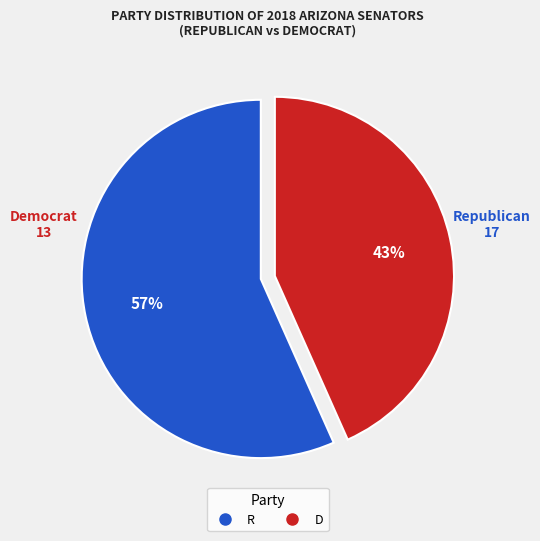

To the nearest percent, what percentage of the pie is D?

43%